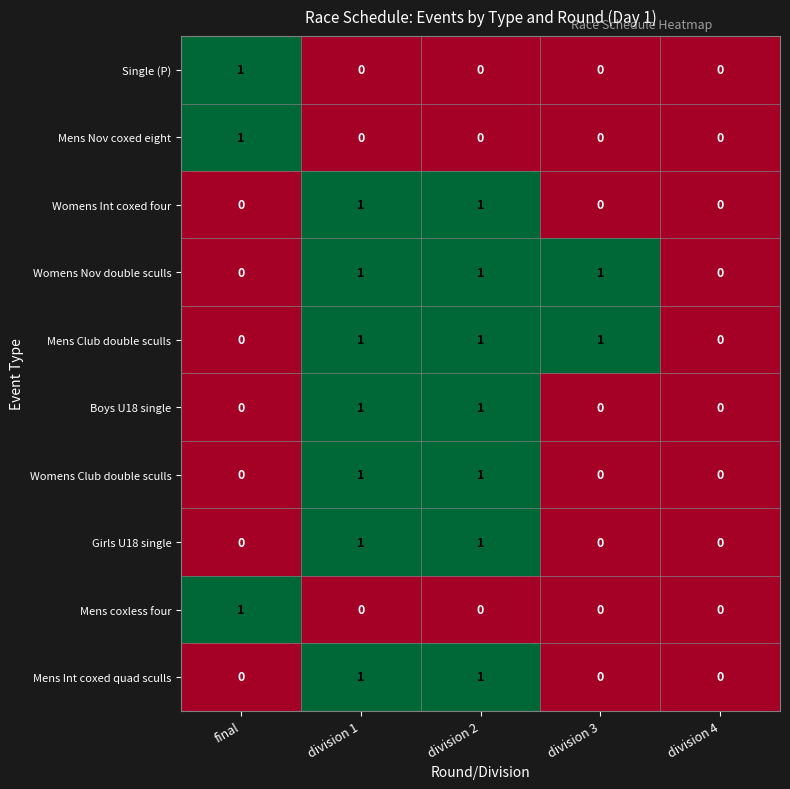

What is the total value across all series at division 2?

7